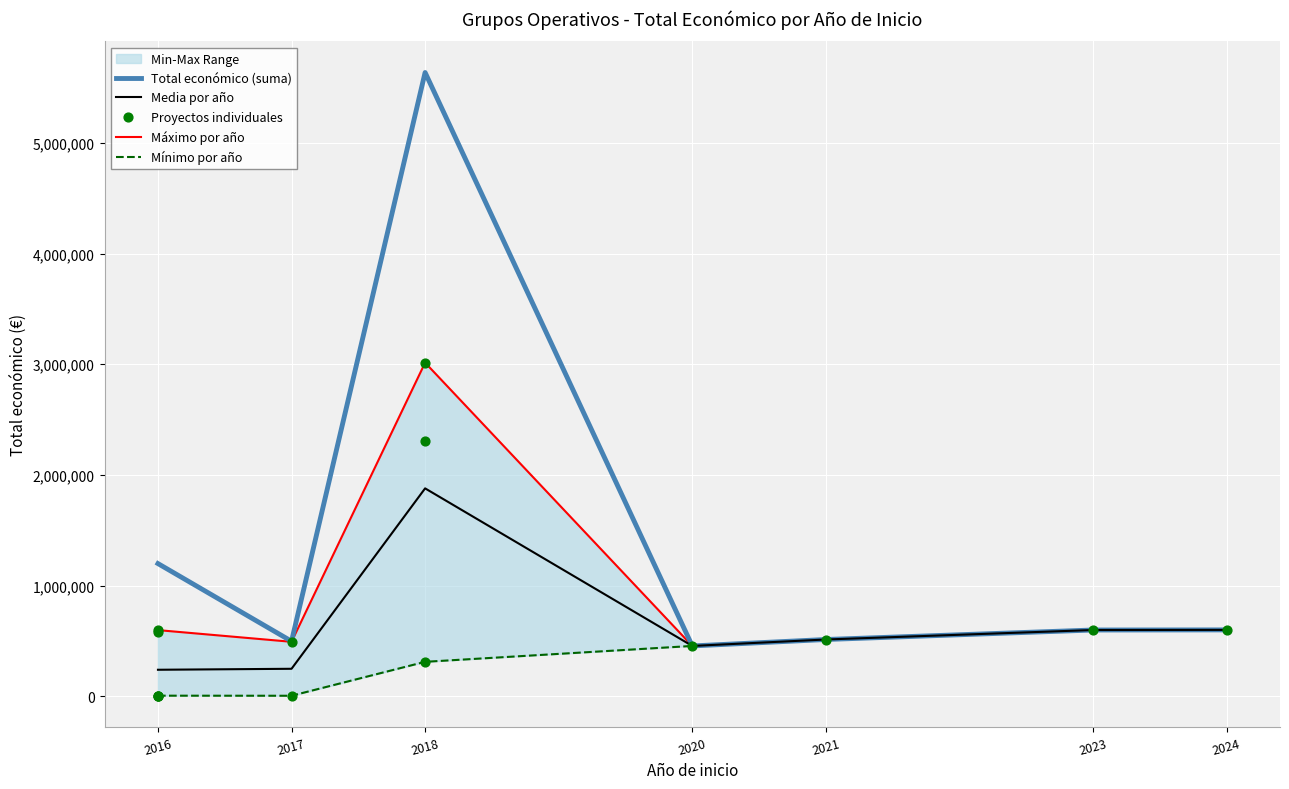

Which series contains the lowest Y value?

Mínimo por año